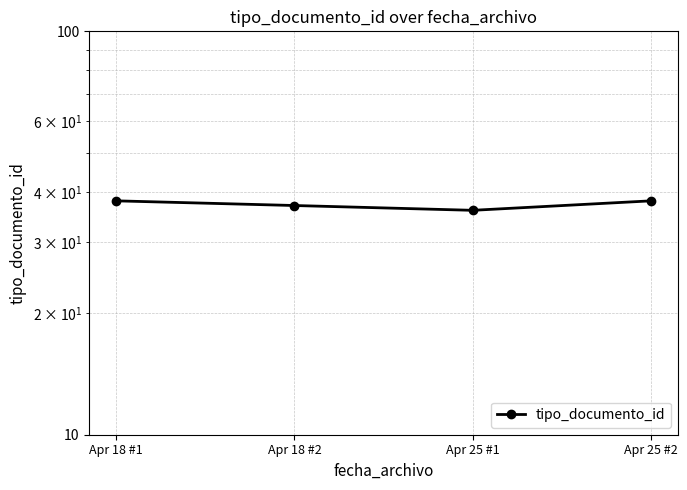

Reading left to right, list all the values displayed in this chart.

38	37	36	38